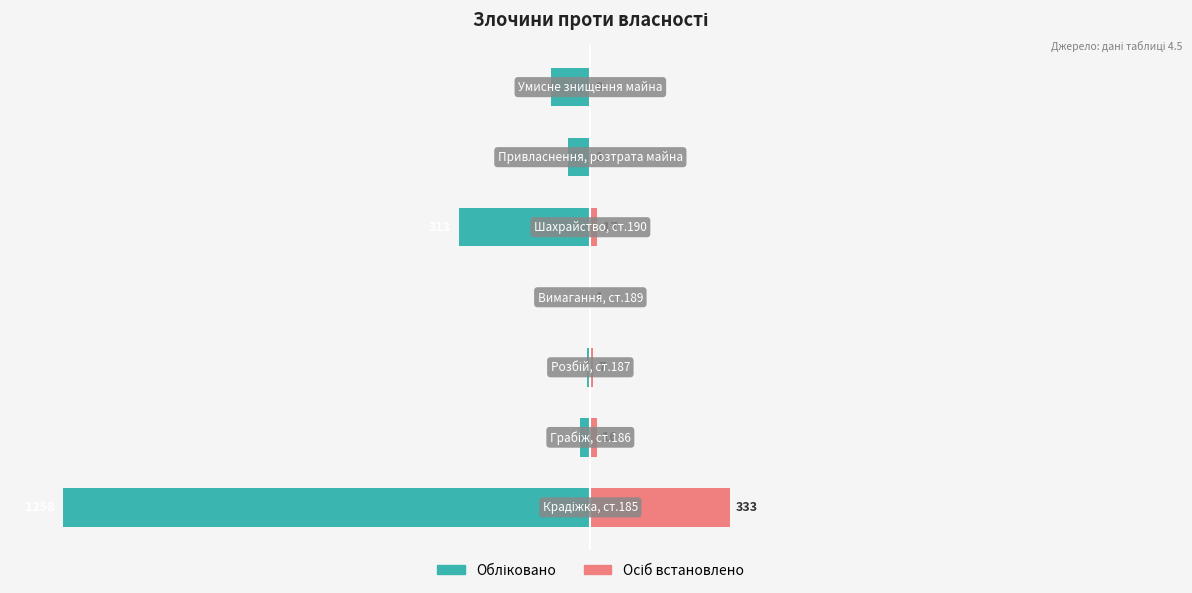

Which has a higher value, 2 or 5?

2